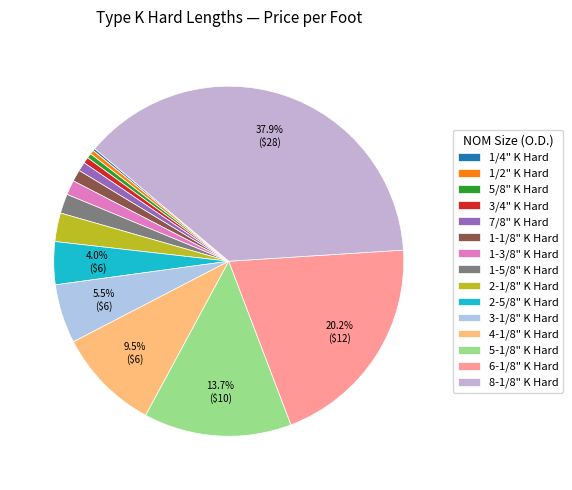

To the nearest percent, what is the difference between the 1-1/8" K Hard and 5/8" K Hard slice percentages?

1%